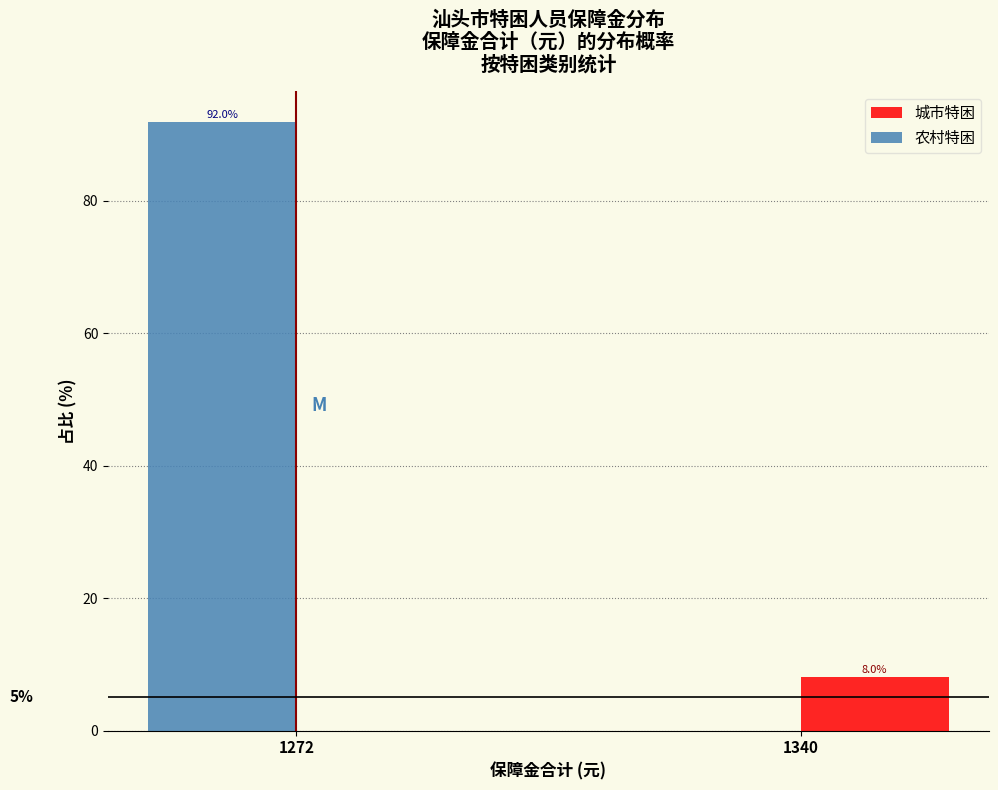

Reading right to left, transcribe all the data shown in this chart.

城市特困: 1340=8.0	1272=0.0
农村特困: 1340=0.0	1272=92.0